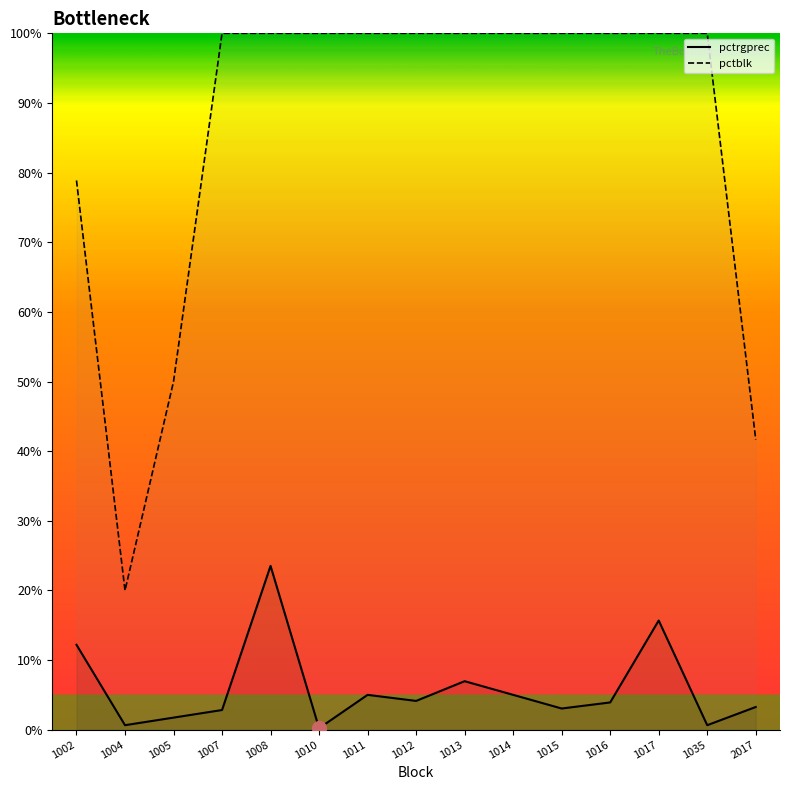

At how many categories does at least one series exceed 64?

12